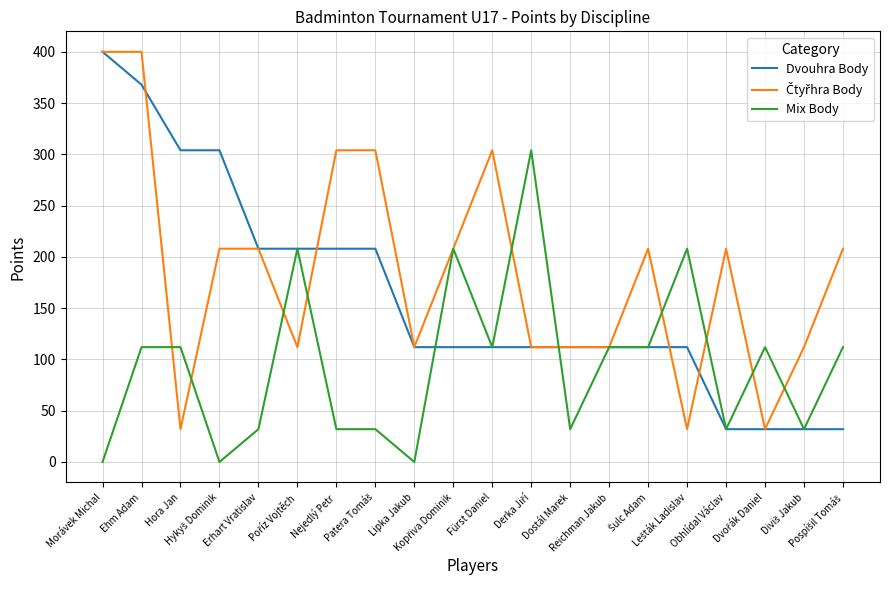

What is the sum of the Dvouhra Body values at Pospíšil Tomáš and Lipka Jakub?

144